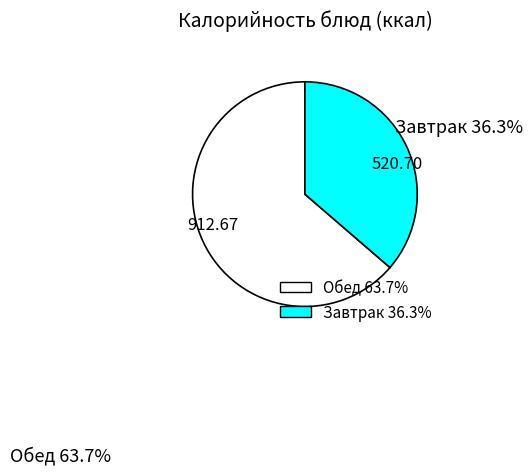

Rank the categories by value from lowest to highest.

520.70, 912.67